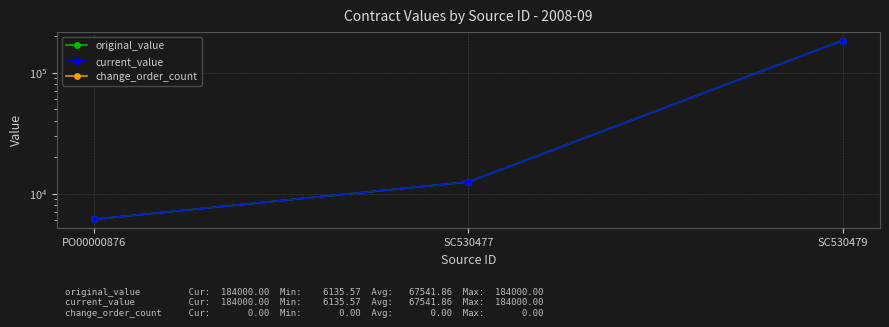

Which category has the lowest value across all series?

PO00000876